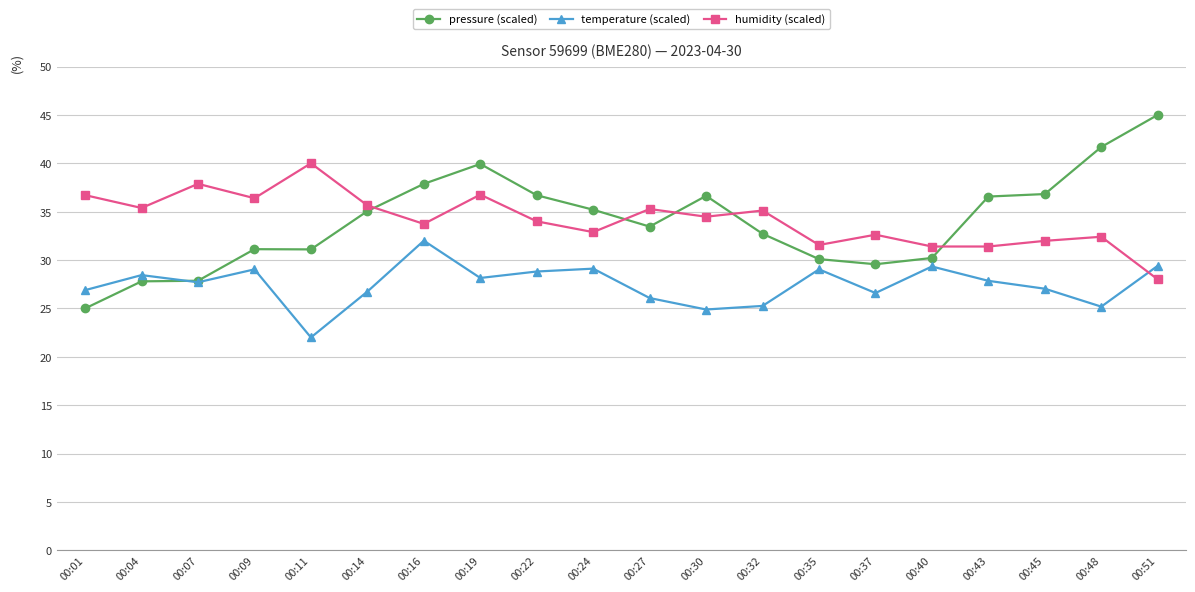

What is the spread (max minus min) of values at 00:30?

11.7